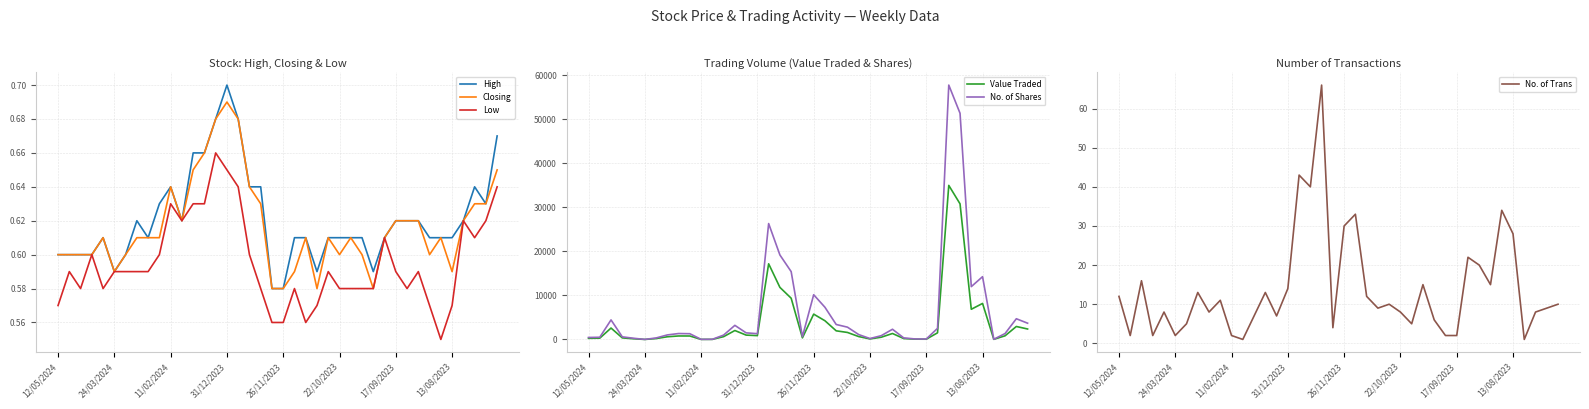

What is the maximum value for No. of Shares?

57798